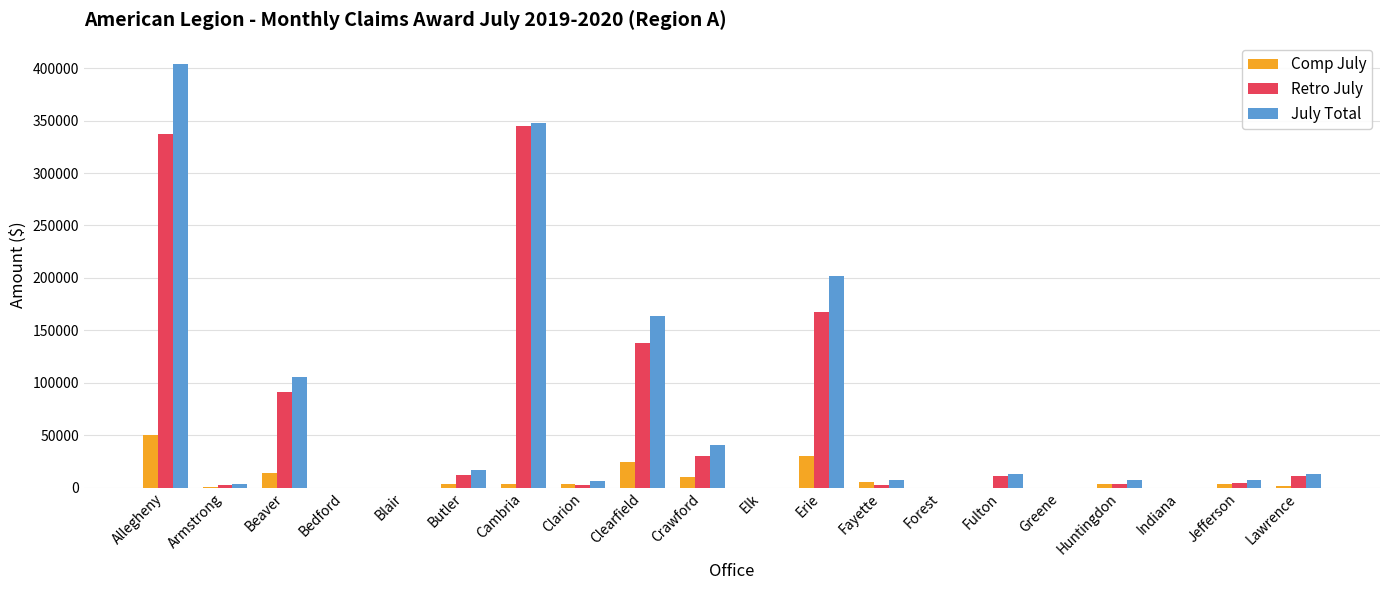

Are the bars grouped side by side (vs. stacked)?

Yes